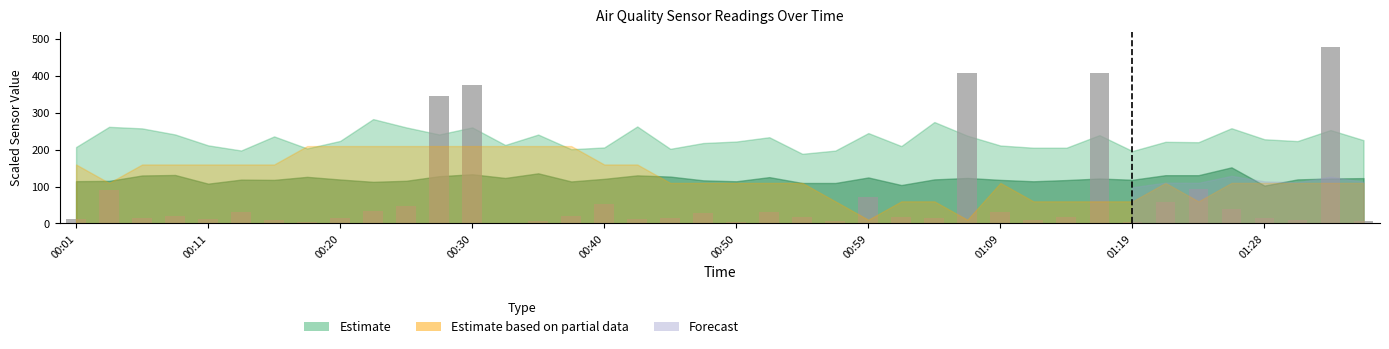

What is the greatest value displayed?

480.0